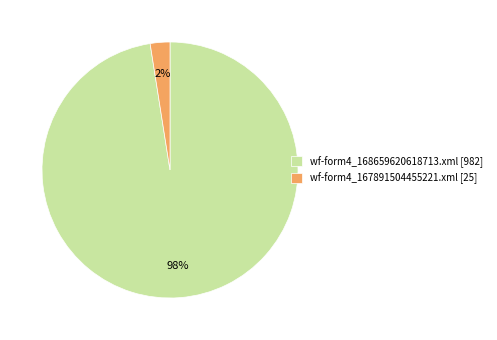

To the nearest percent, what portion does wf-form4_167891504455221.xml represent?

2%